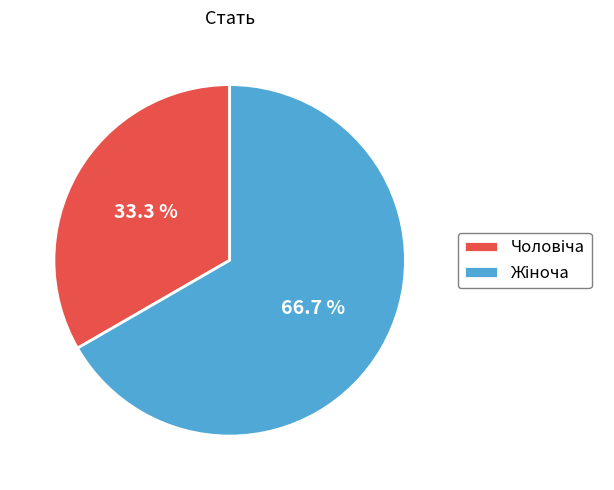

Does any single category account for the majority?

Yes